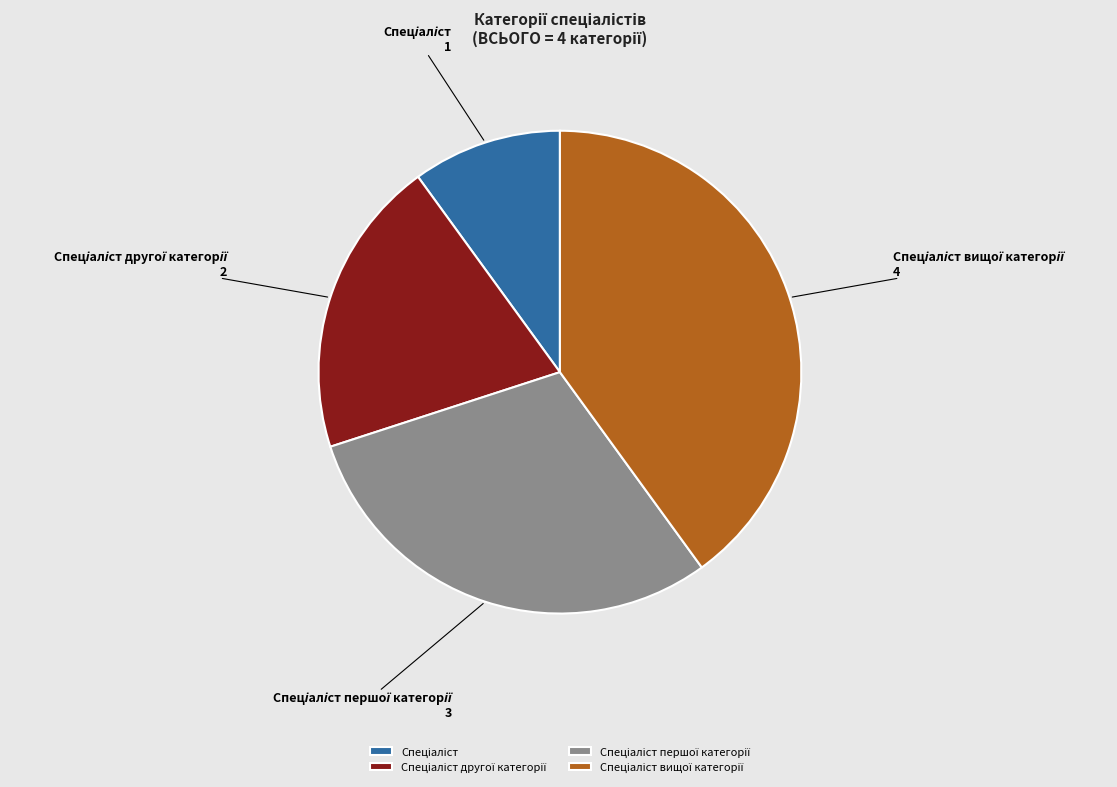

Is there any slice that represents more than half of the pie?

No